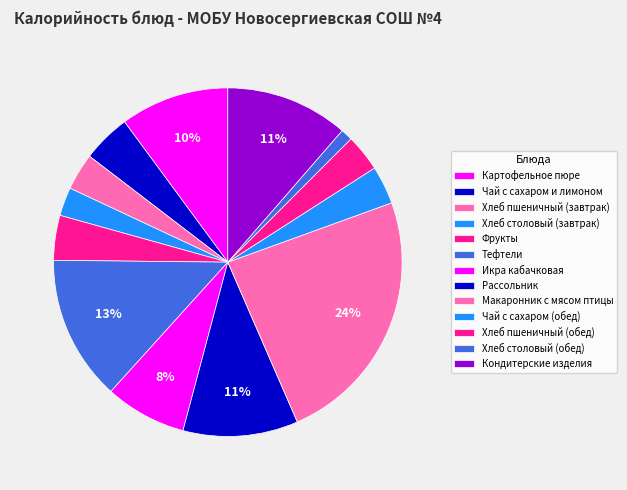

Combined, do Рассольник and Хлеб столовый (обед) account for over 50%?

No